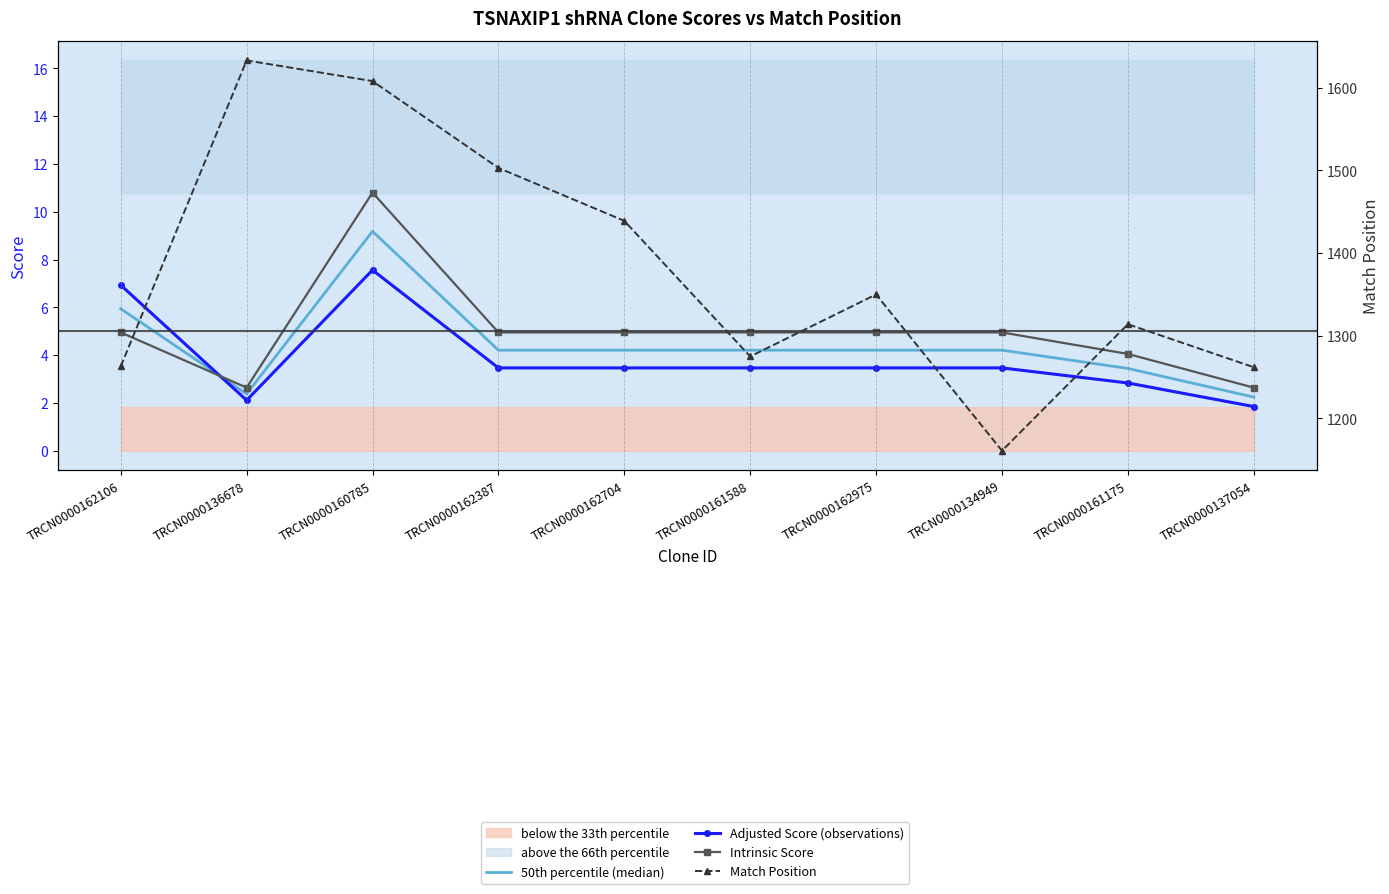

Where is the first local minimum for Adjusted Score (observations)?

TRCN0000136678